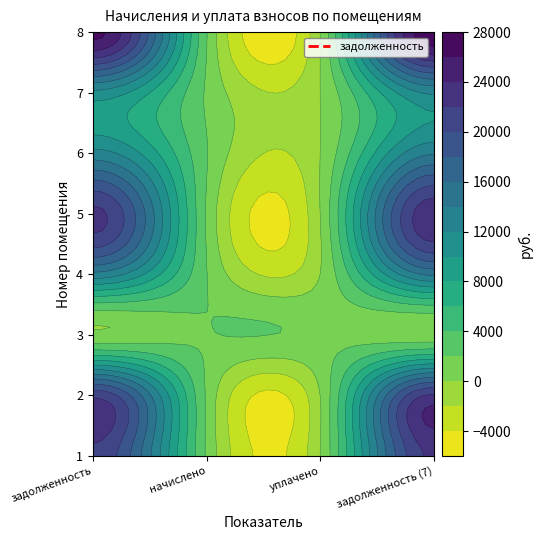

How many data points does each series have?

4